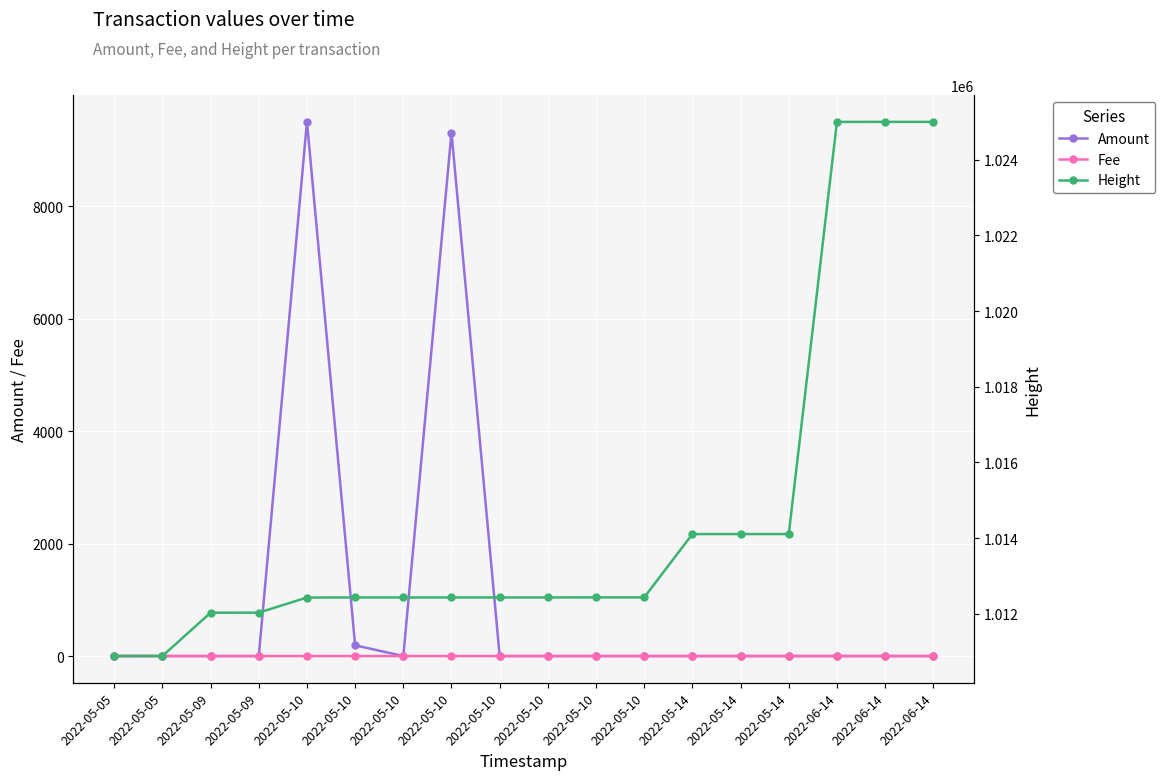

At how many categories does at least one series exceed 631062?

18